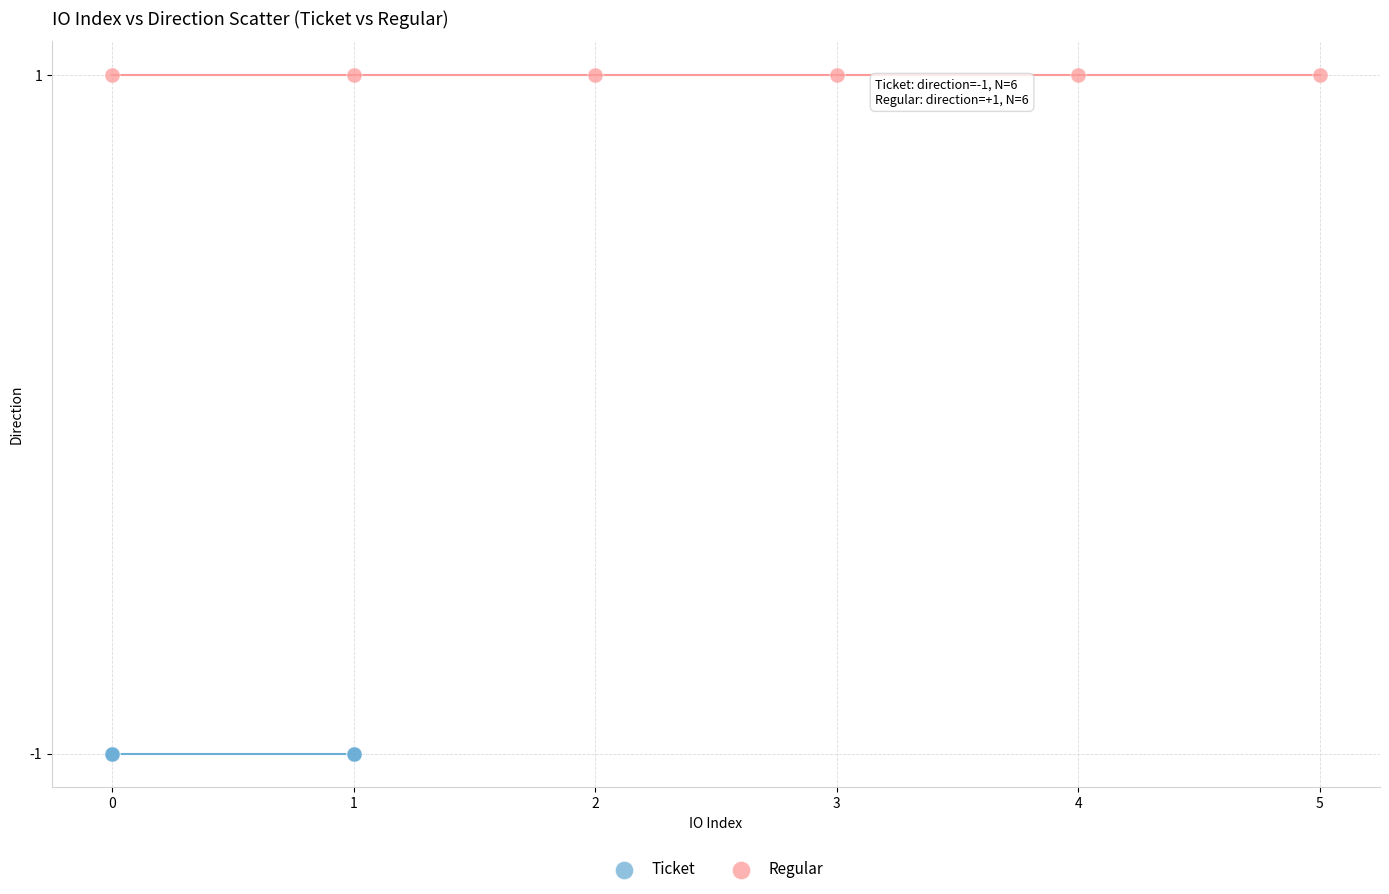

Which series reaches the minimum Y coordinate?

Ticket